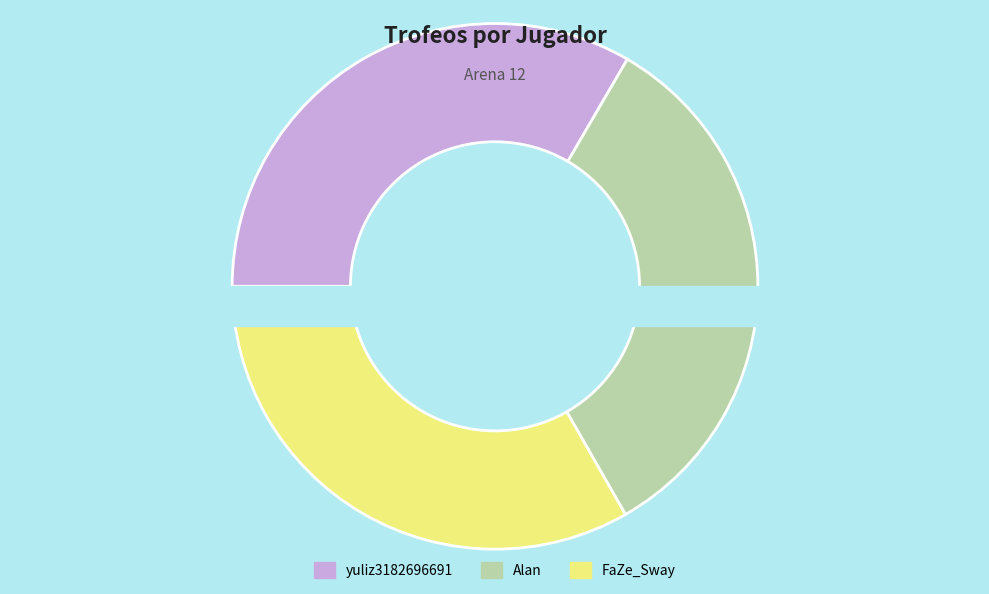

True or false: FaZe_Sway accounts for 33% of the total.

True